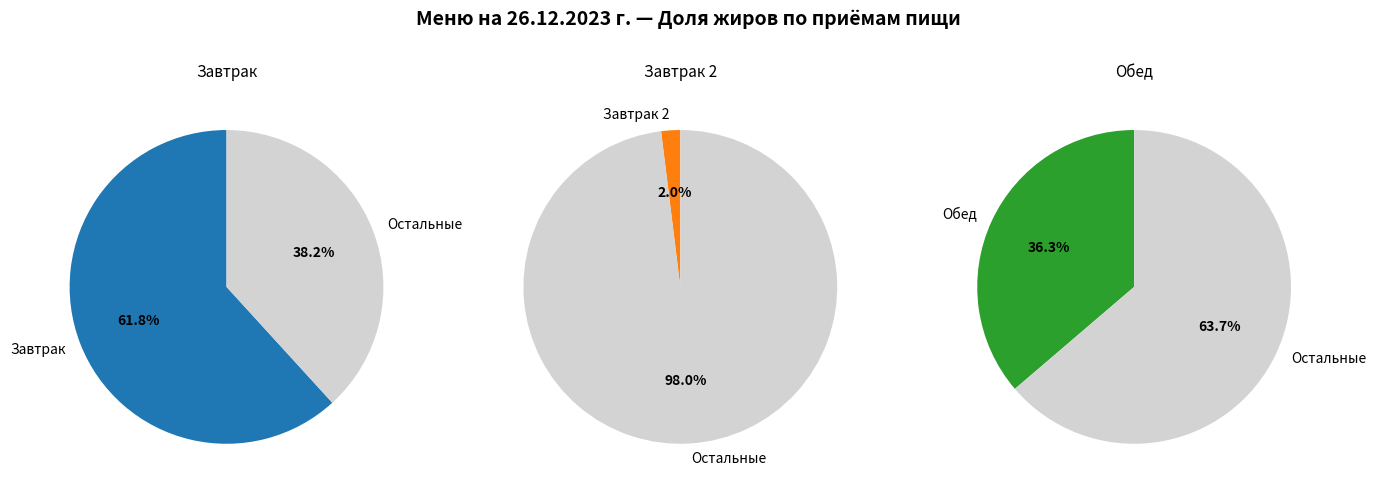

Which slice is the smallest?

Завтрак 2